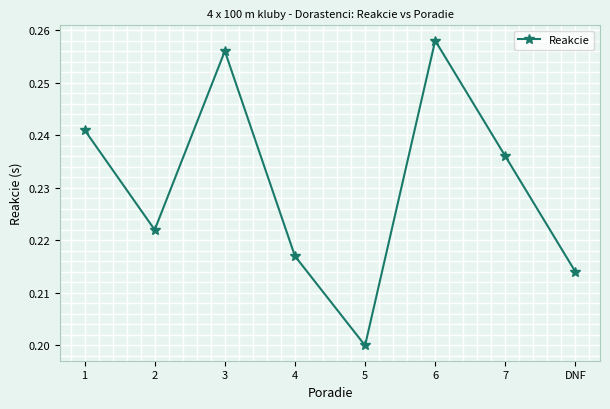

Rank the categories by value from lowest to highest.

5, DNF, 4, 2, 7, 1, 3, 6